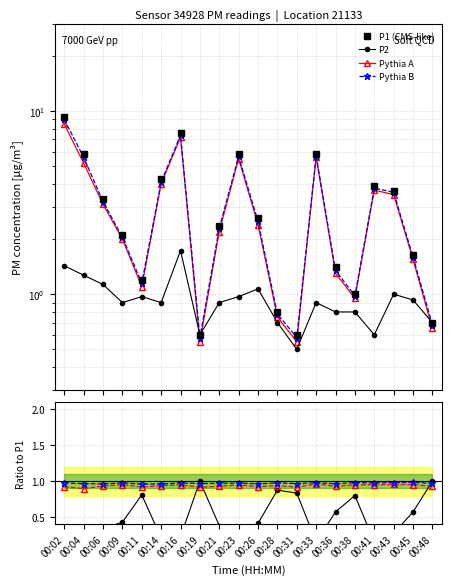

Where is Pythia B nearest to the value 0?

00:11